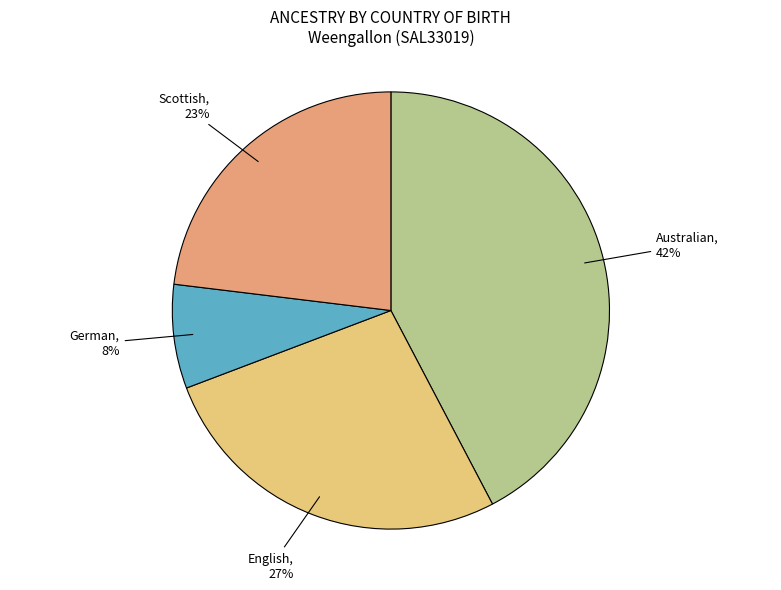

To the nearest percent, what is the average slice percentage?

25%